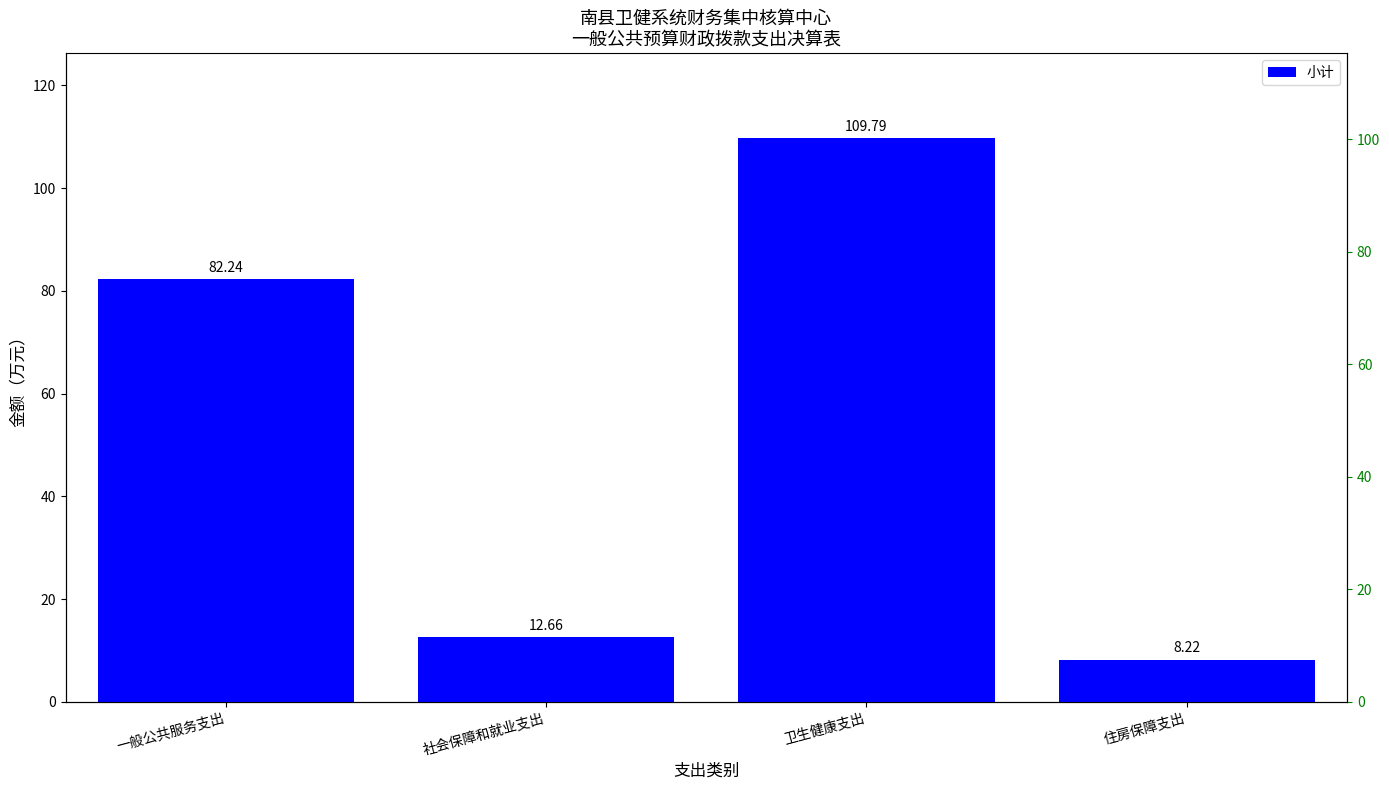

List the labels in order of value, largest first.

卫生健康支出, 一般公共服务支出, 社会保障和就业支出, 住房保障支出